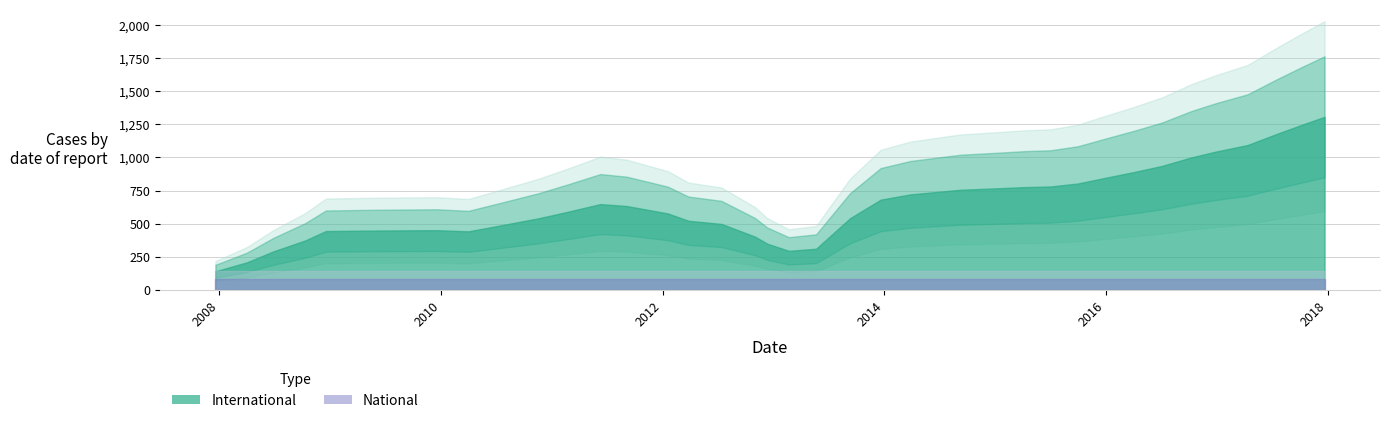

List the series in order of their overall mean, lowest first.

national, international